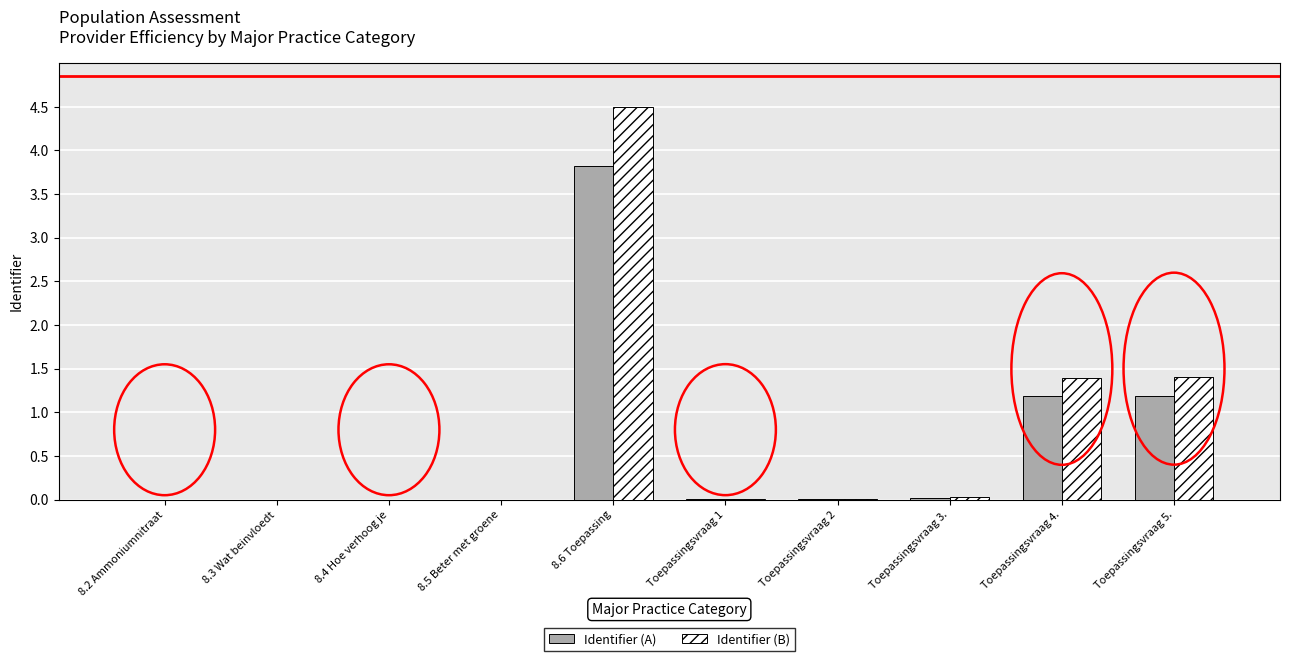

Count the number of categories in the chart.

10